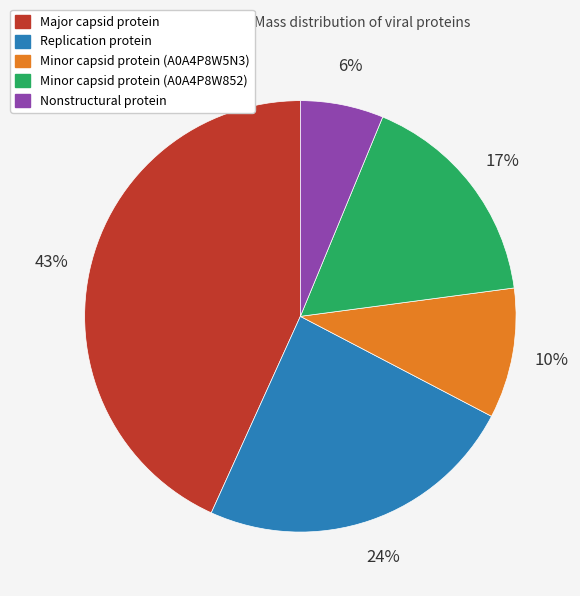

To the nearest percent, what is the difference between the largest and smallest slice percentages?

37%